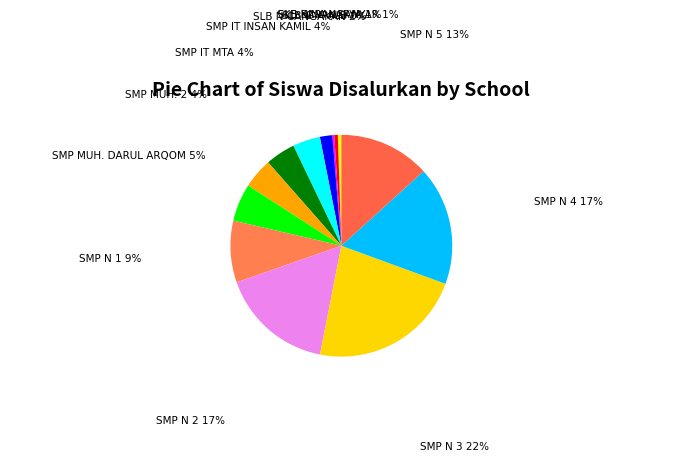

How many segments does this pie chart have?

13